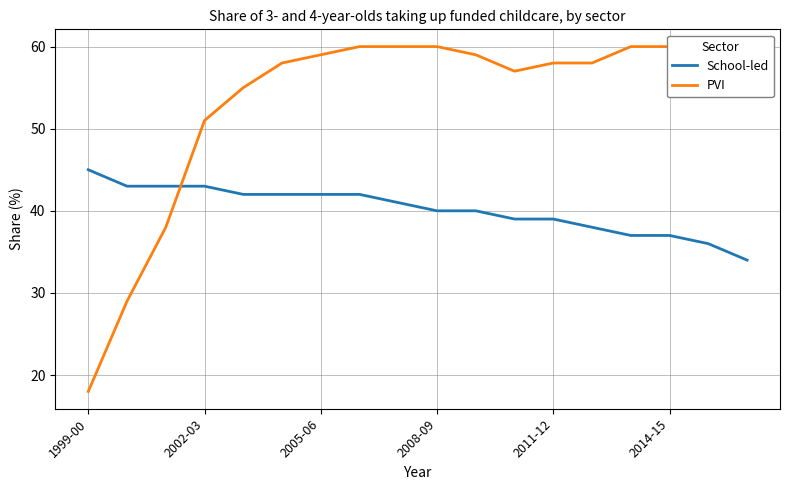

The PVI series shows 60 at 14. True or false?

True